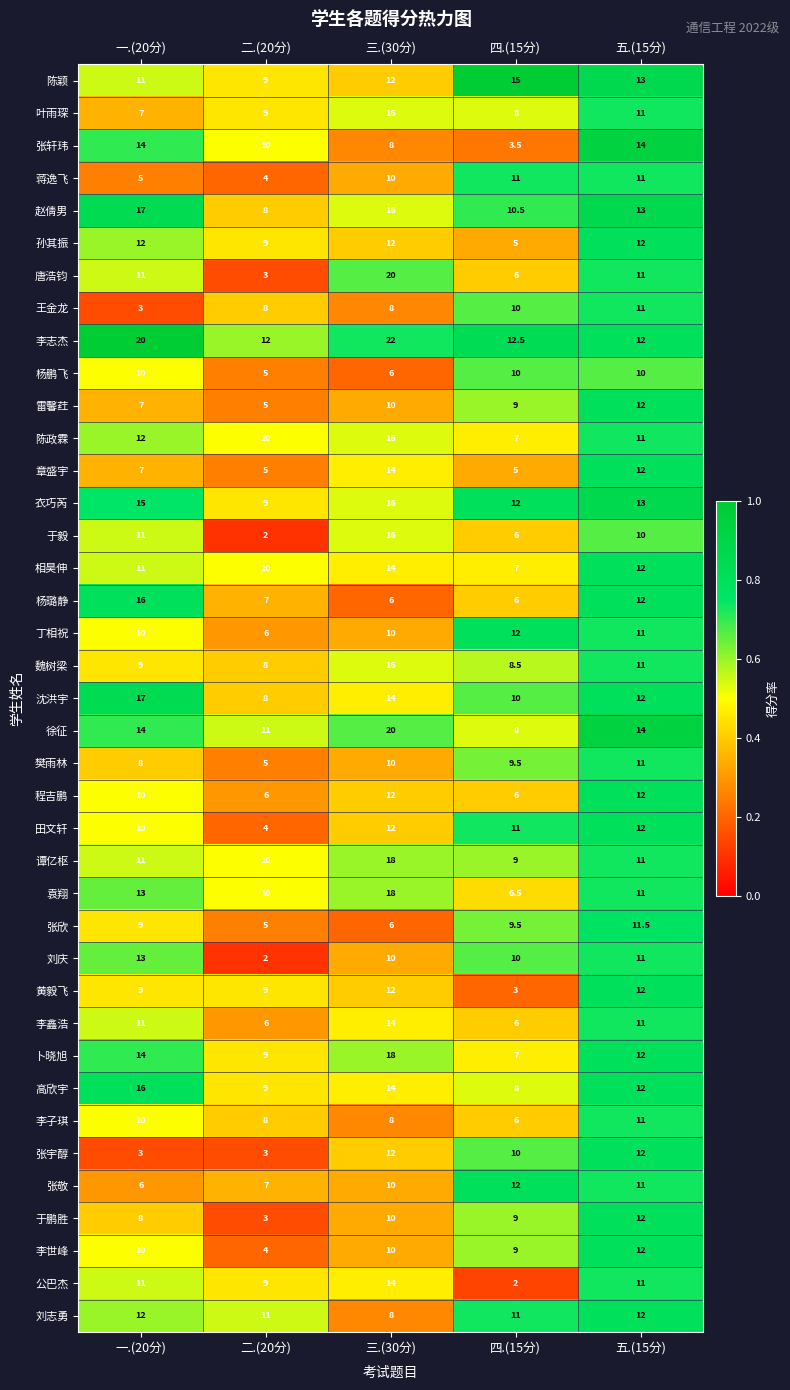

Count the 田文轩 values in the range 10 to 12.

4